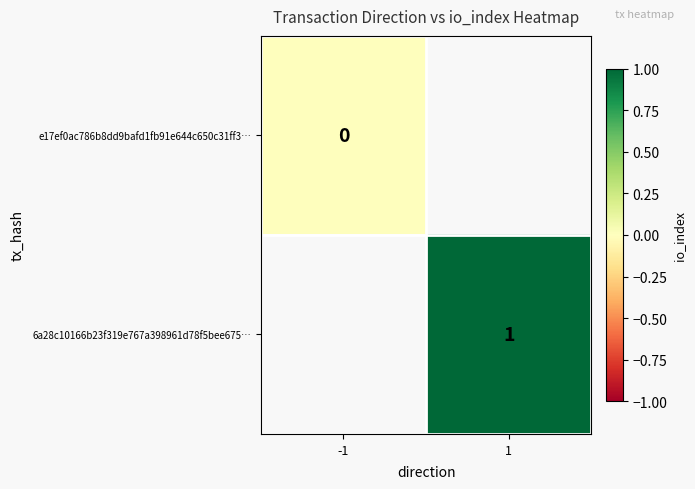

The 6a28c10166b23f319e767a398961d78f5bee675… series shows 1 at 1. True or false?

True